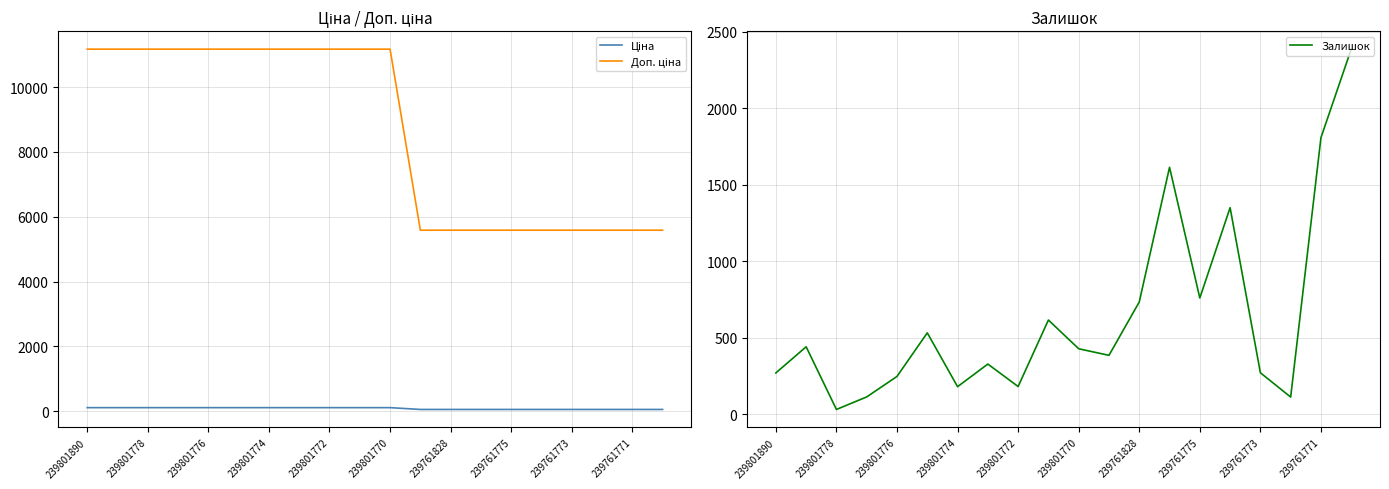

Is it true that Залишок equals 6.4 at 239801776?

False